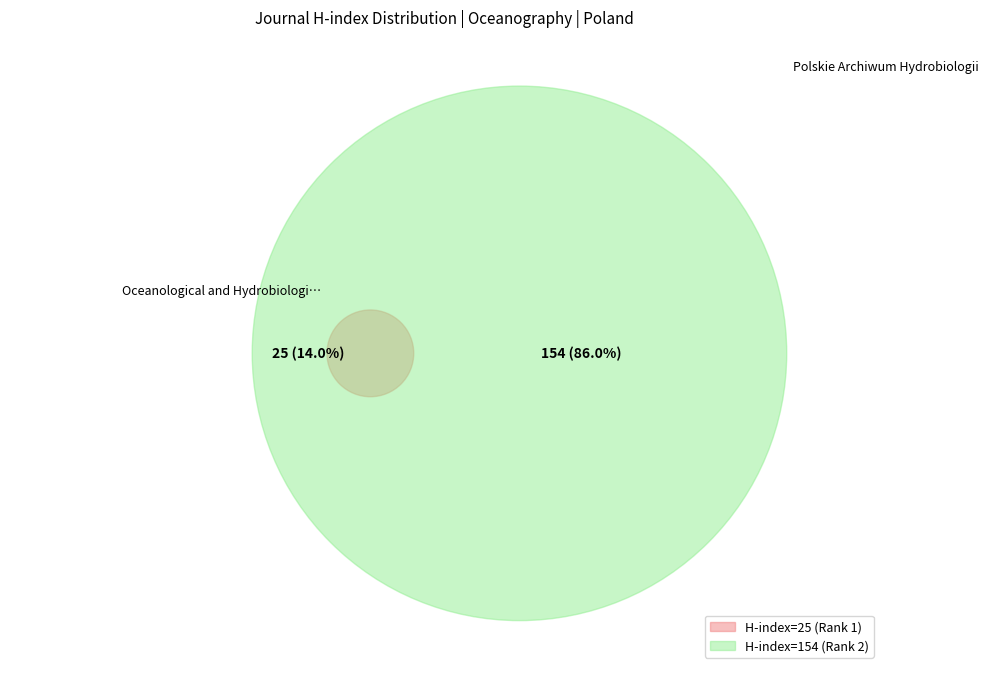

Which category has the biggest portion of the pie?

Polskie Archiwum Hydrobiologii